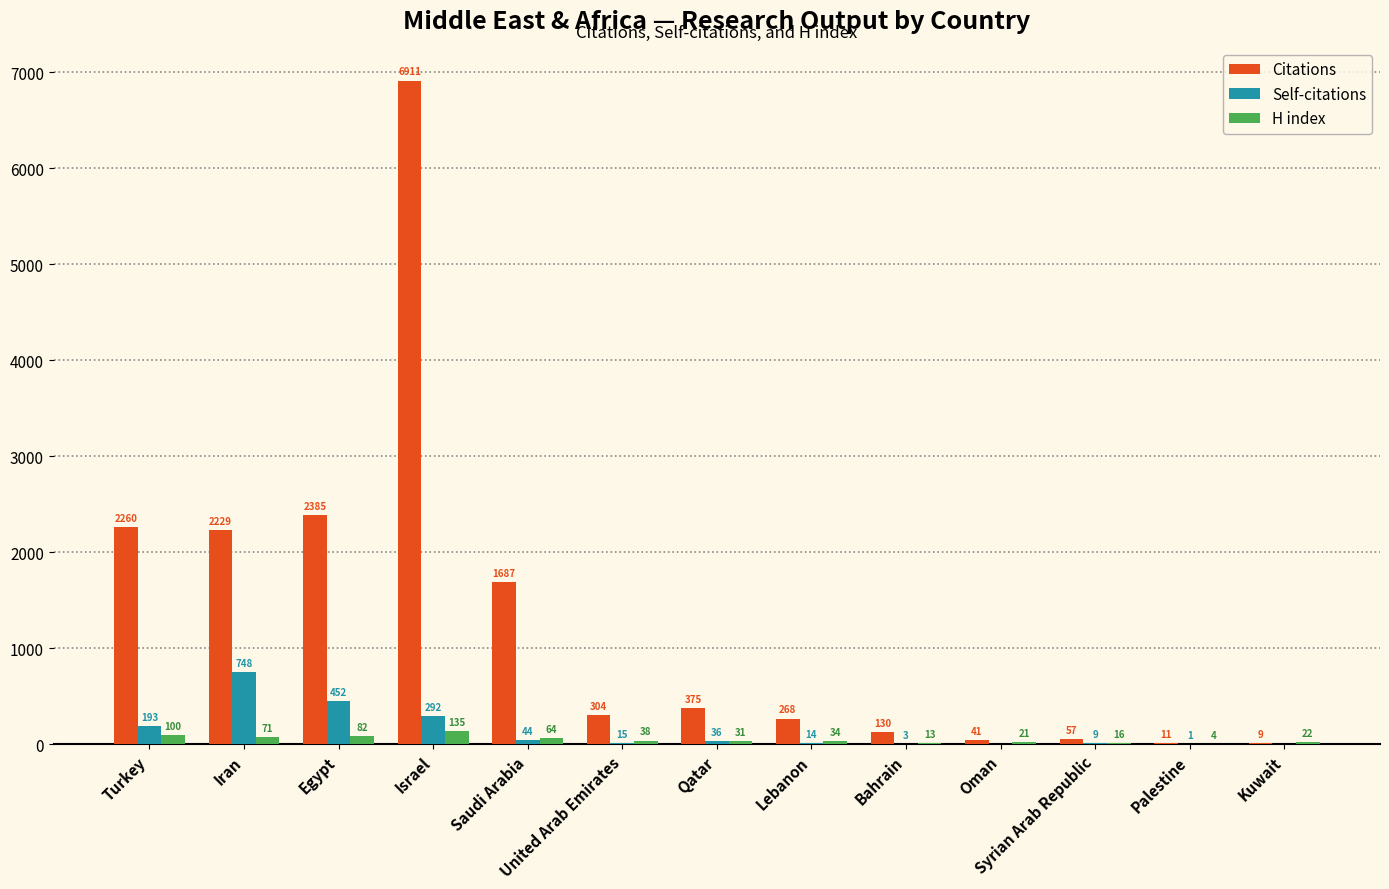

Which series has the largest range (max minus min)?

Citations